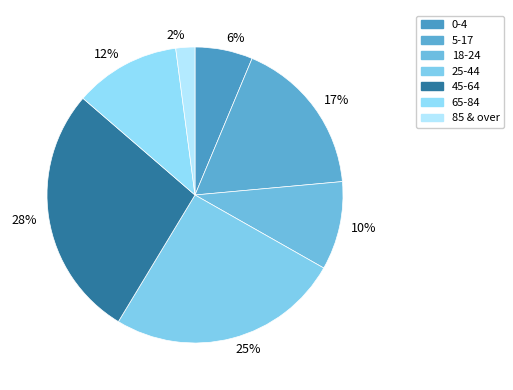

Is the sum of 45-64 and 0-4 greater than half?

No